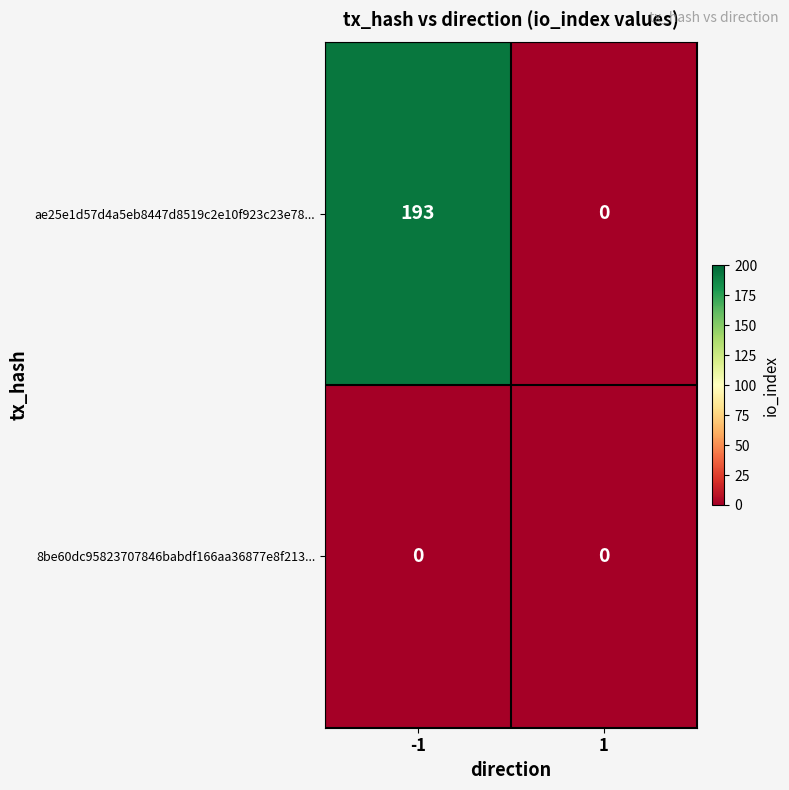

Reading left to right, transcribe all the data shown in this chart.

ae25e1d57d4a5eb8447d8519c2e10f923c23e78...: 193	0
8be60dc95823707846babdf166aa36877e8f213...: 0	0